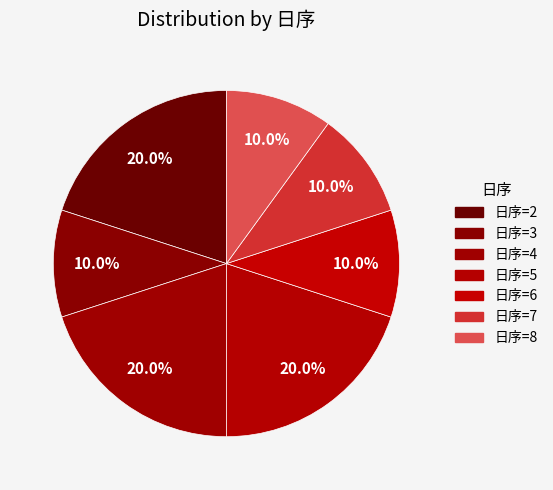

How many slices are in this pie chart?

7